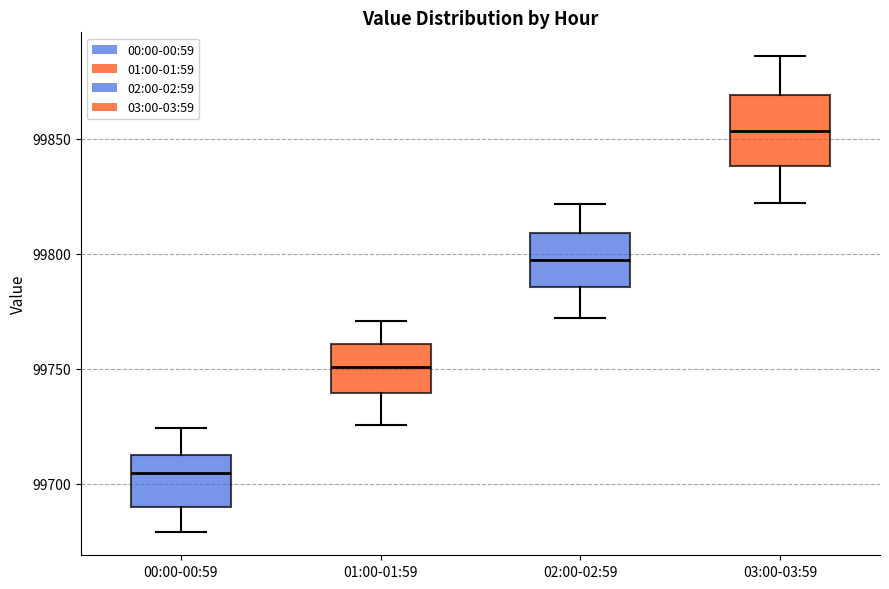

Comparing the boxes themselves (not the whiskers), which one is the tallest?

03:00-03:59